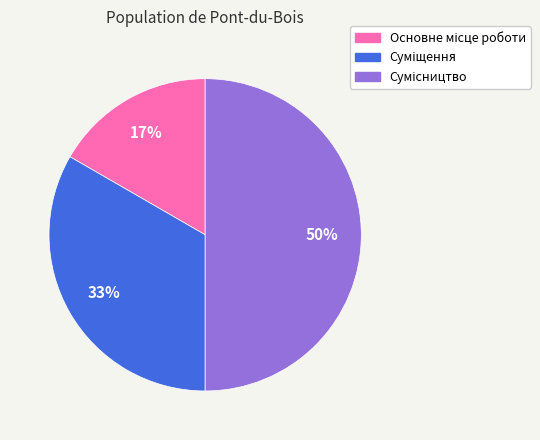

To the nearest percent, what is the difference between the largest and smallest slice percentages?

33%